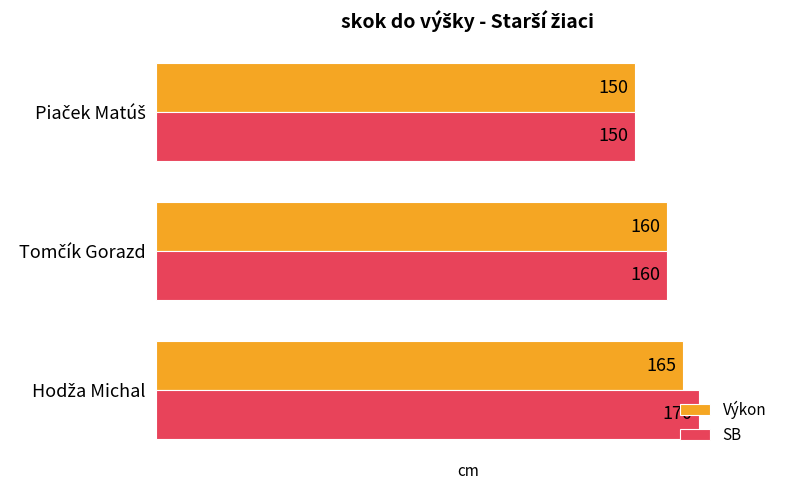

What is the difference between the maximum and minimum values in the SB series?

20